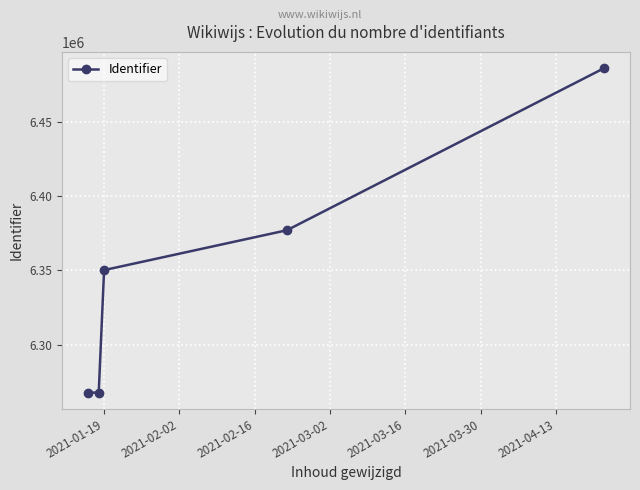

Does the chart have visible grid lines?

Yes